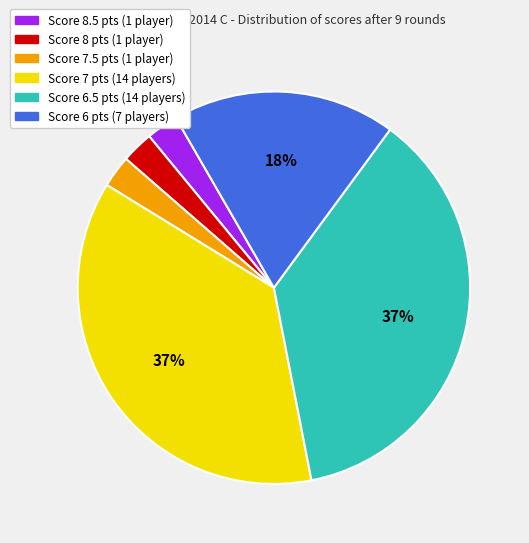

Is there any slice that represents more than half of the pie?

No